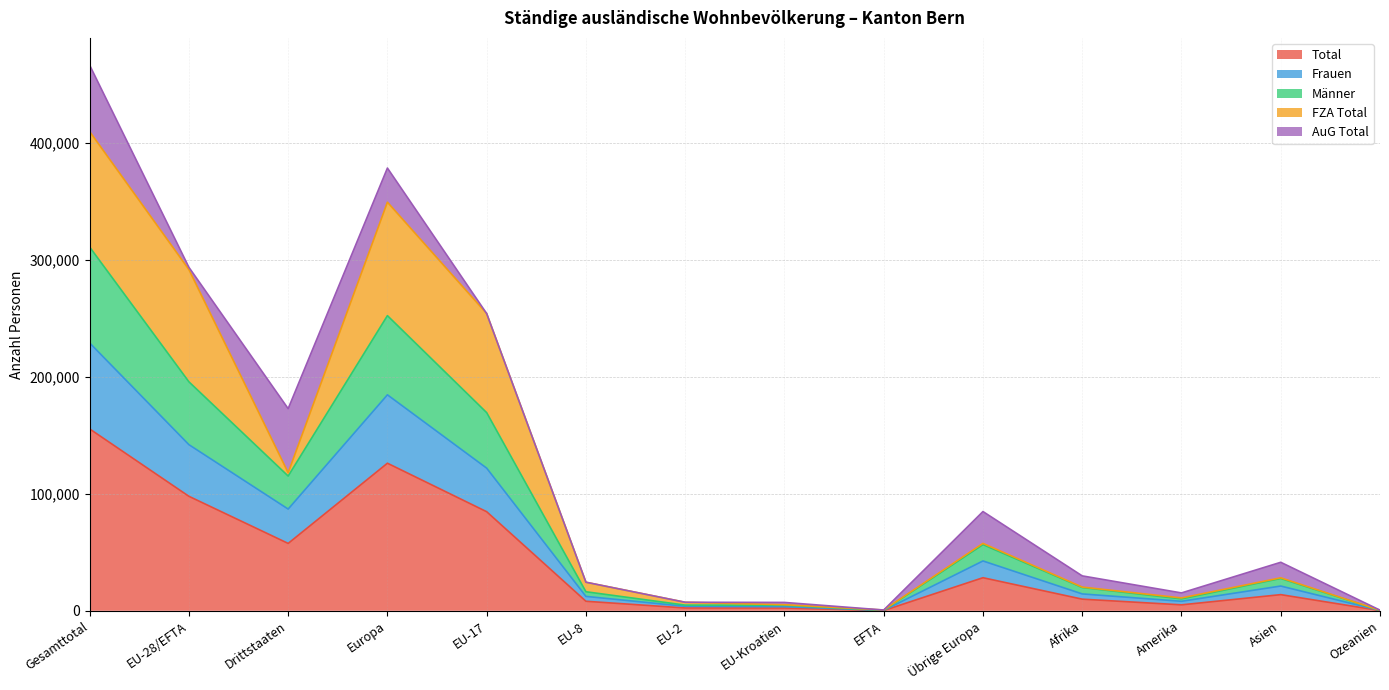

Which category has the lowest value across all series?

Ozeanien